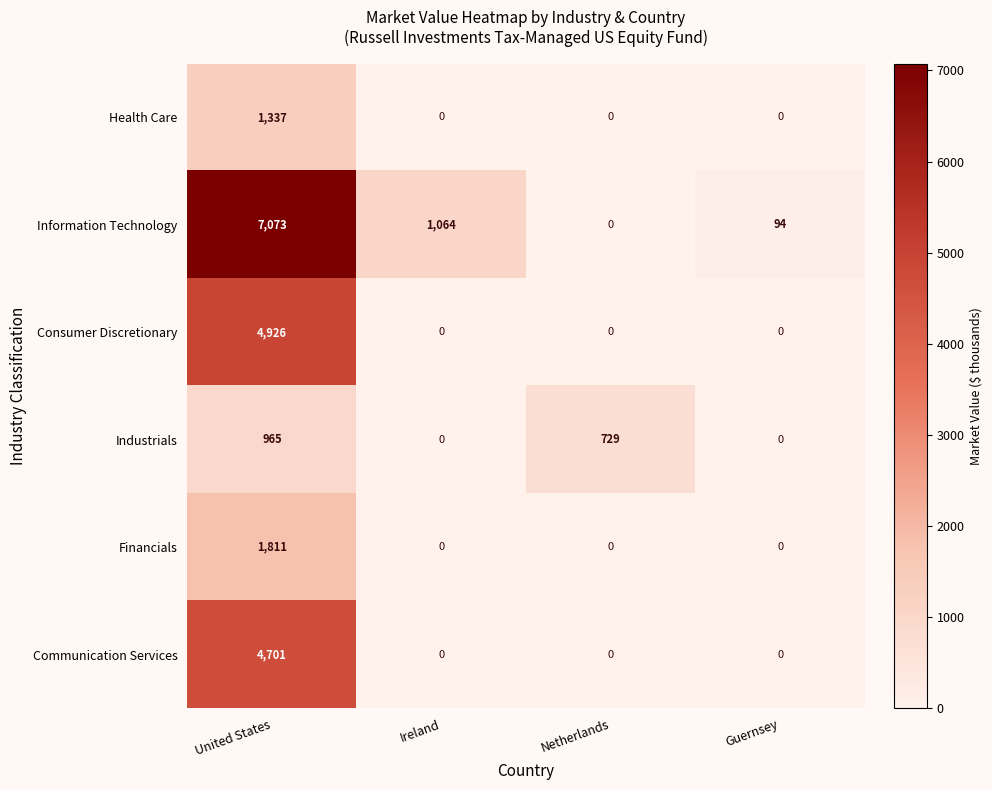

List the series in order of their peak value, highest first.

Information Technology, Consumer Discretionary, Communication Services, Financials, Health Care, Industrials